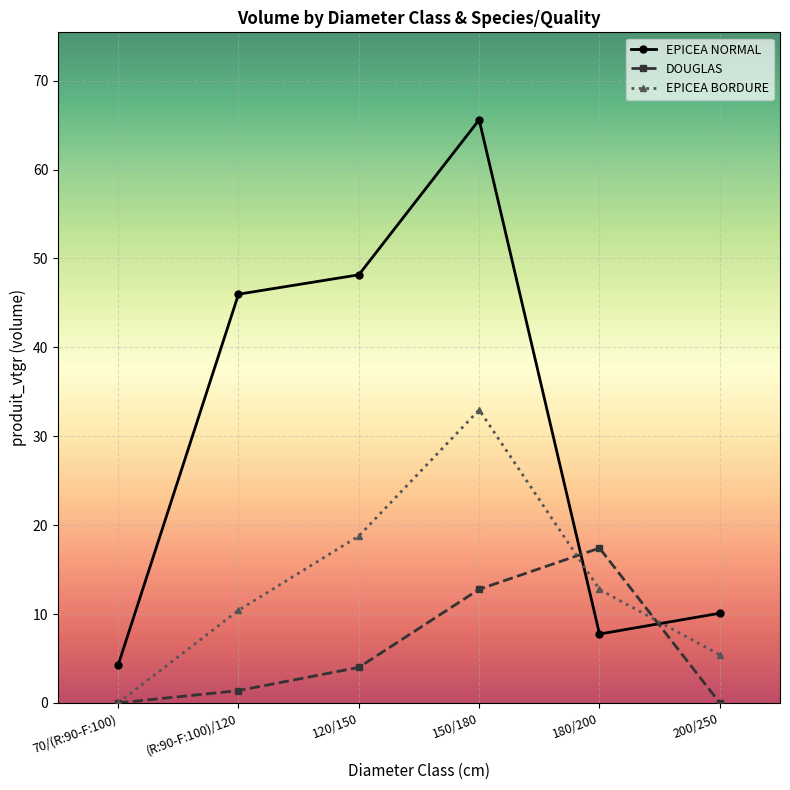

Rank the series at 120/150 from highest to lowest value.

EPICEA NORMAL, EPICEA BORDURE, DOUGLAS